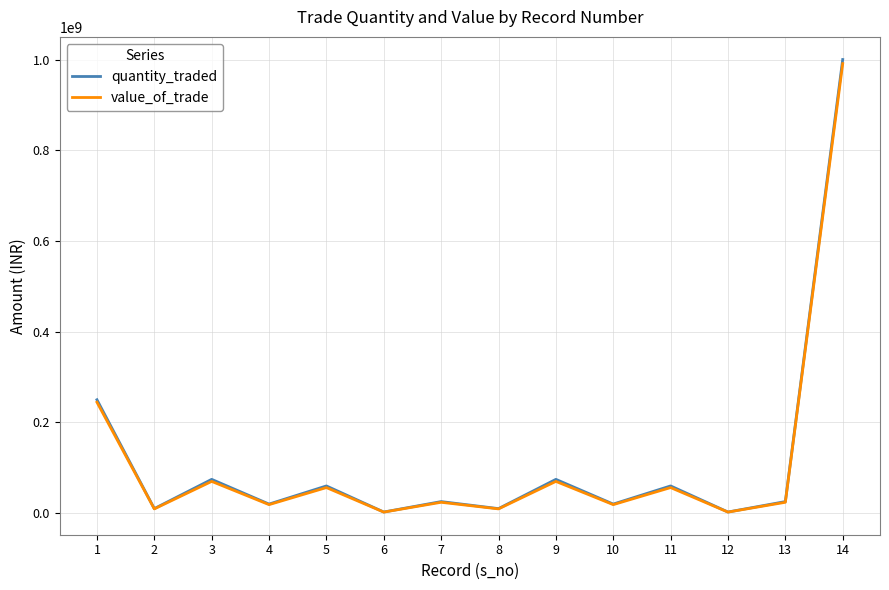

Reading left to right, list all the values displayed in this chart.

quantity_traded: 250000000	10000000	74500000	20000000	60000000	2500000	25500000	10000000	74500000	20000000	60000000	2500000	25500000	1000000000
value_of_trade: 244596000	9399100	70023295	18798200	56394600	2349775	23967705	9399100	70023295	18798200	56394600	2349775	23967705	991008000